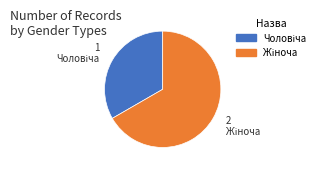

Is there any slice that represents more than half of the pie?

Yes